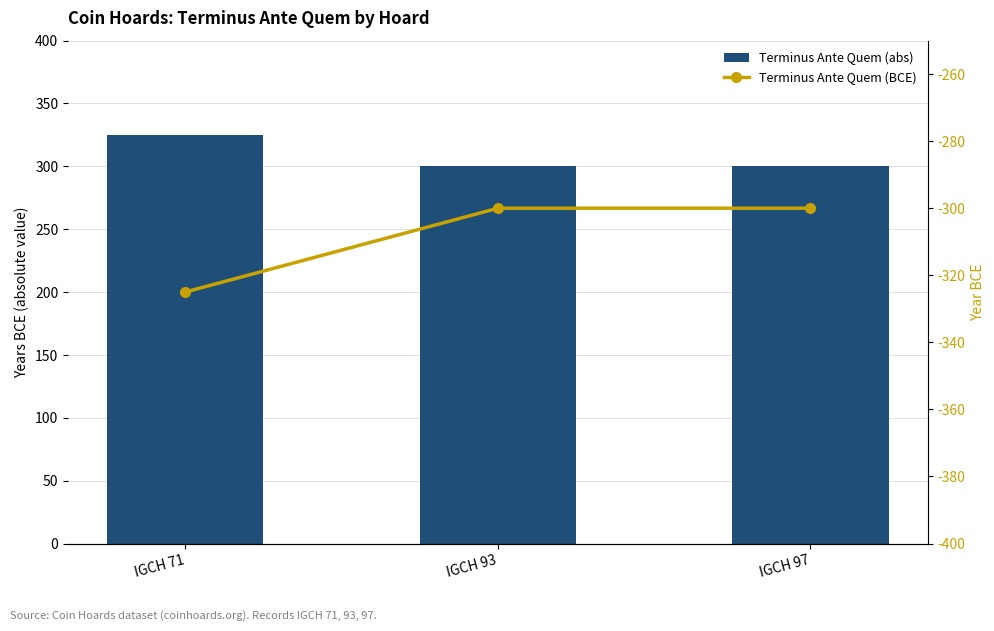

True or false: Terminus Ante Quem (BCE) has a value of -300 at IGCH 93.

True